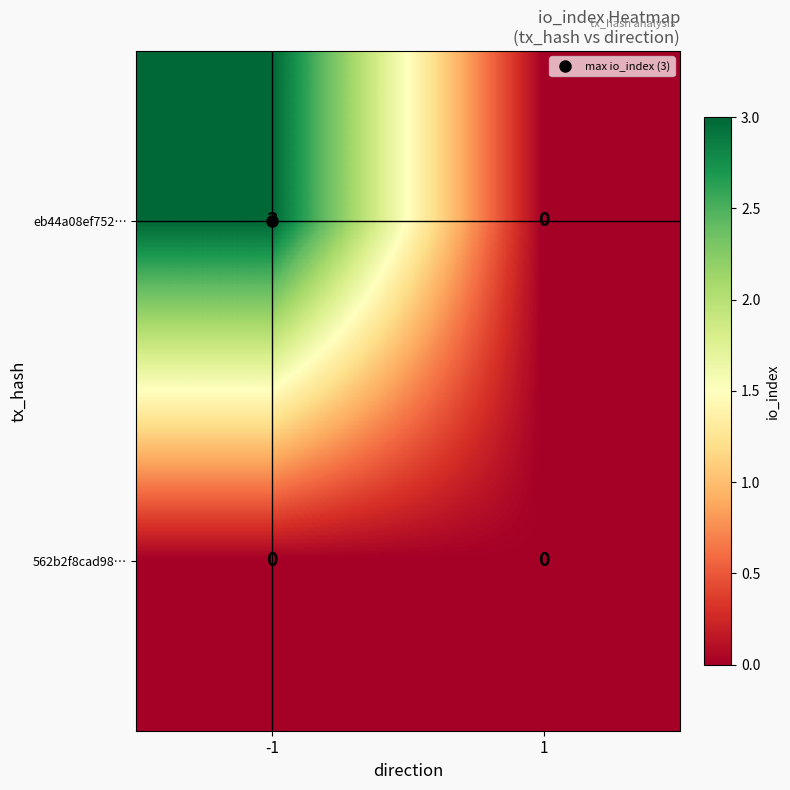

Which series has the largest range (max minus min)?

eb44a08ef752…